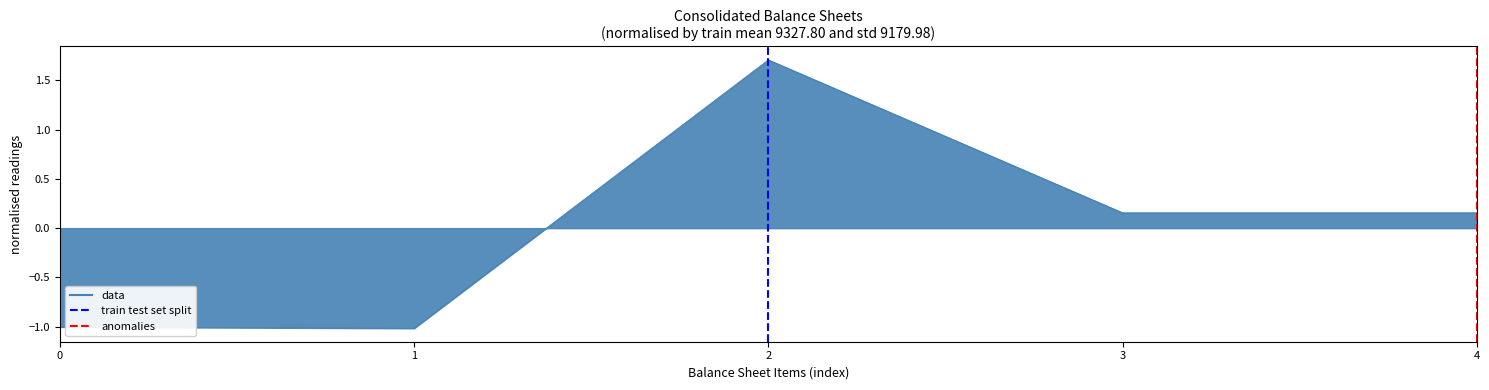

Rank the series by their maximum value, from lowest to highest.

train test set split, anomalies